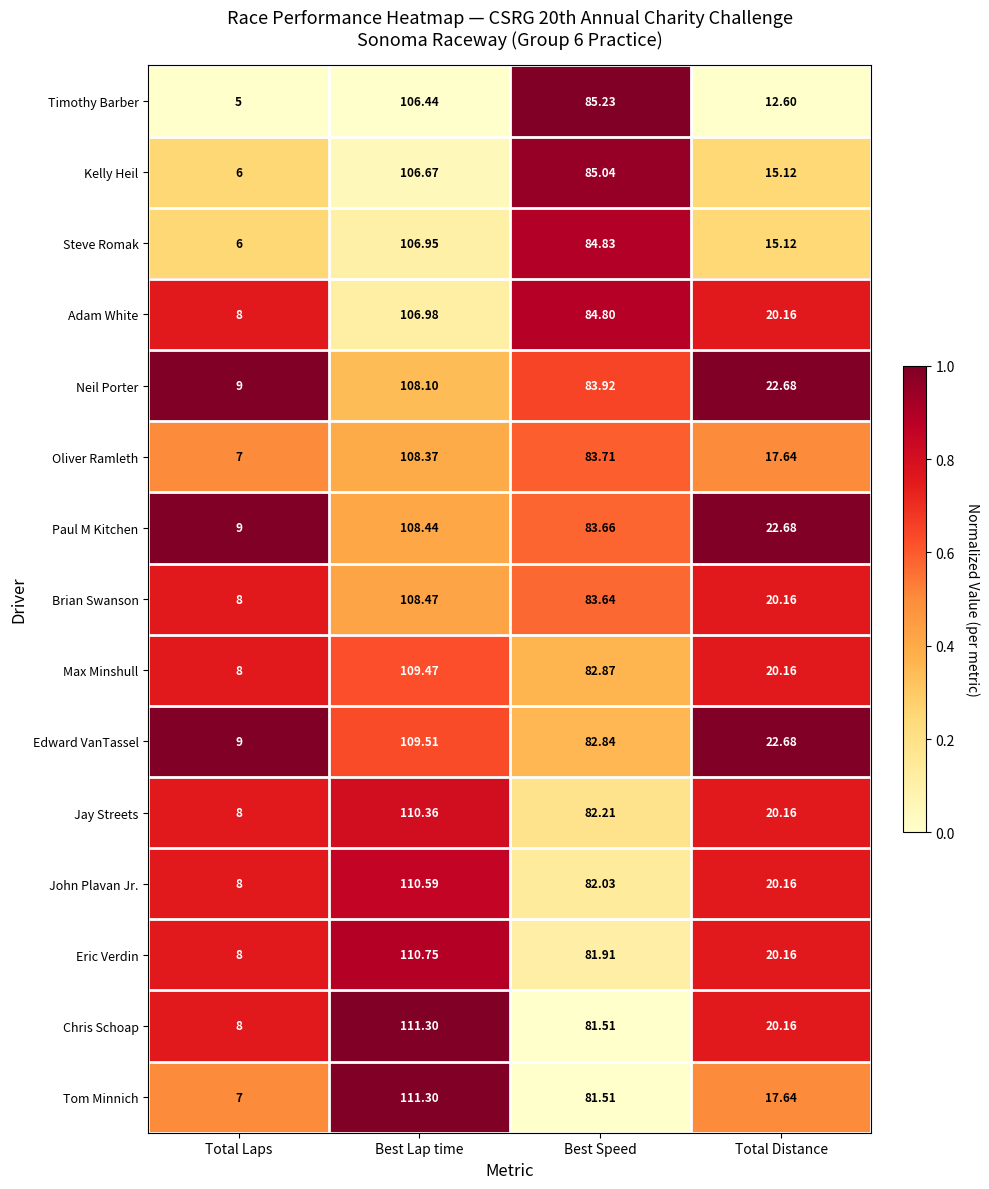

At which label is John Plavan Jr. closest to 59?

Best Speed